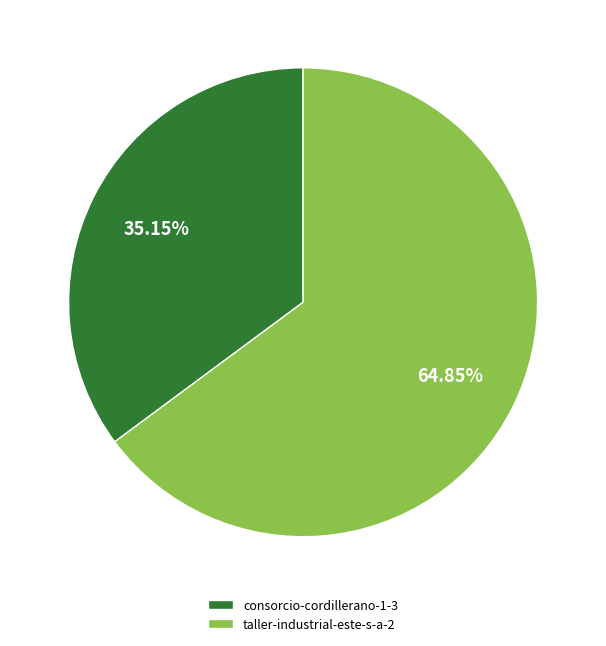

Is it true that taller-industrial-este-s-a-2 is 65% of the pie?

True